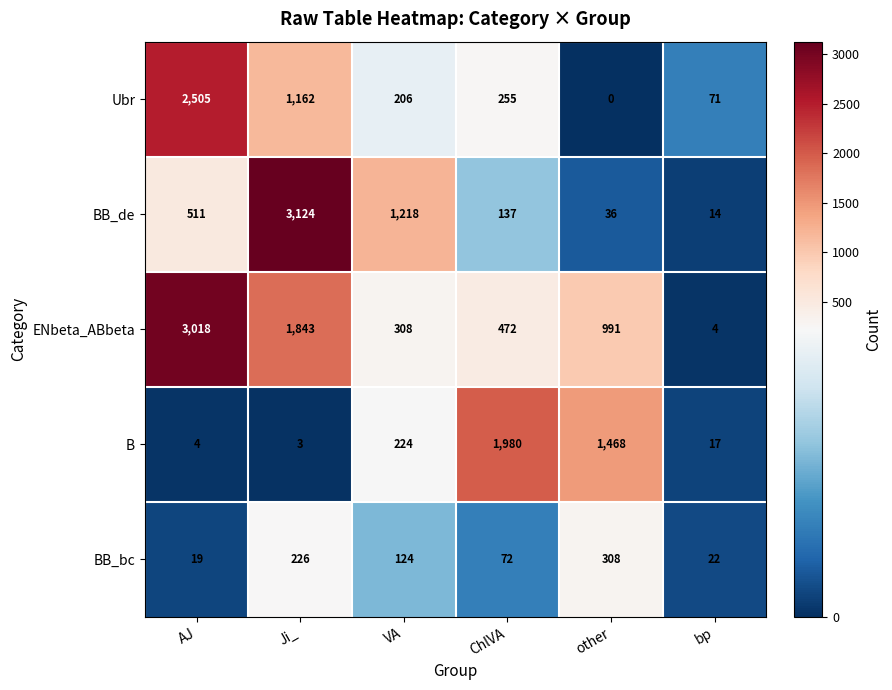

What is the difference between the ENbeta_ABbeta values at bp and VA?

304